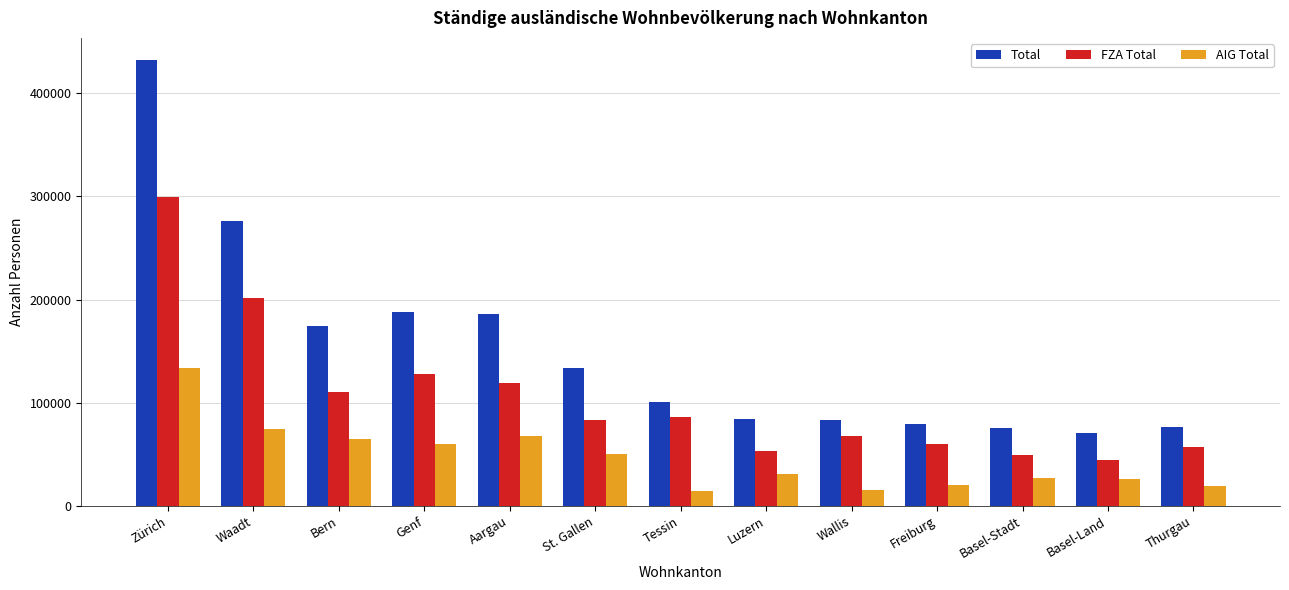

Rank the series by their maximum value, from highest to lowest.

Total, FZA Total, AIG Total